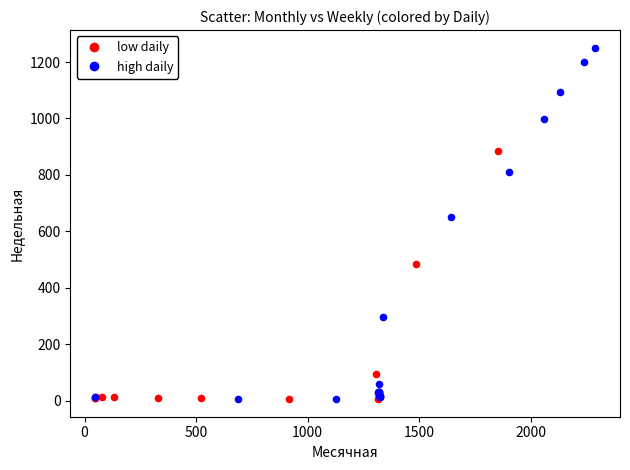

Which series has the widest spread of Y values?

high daily